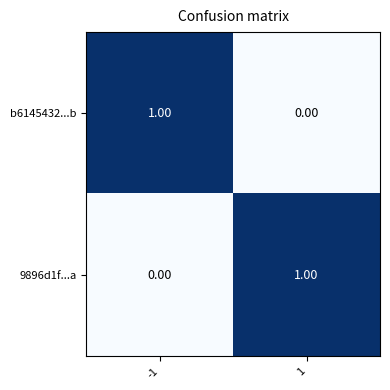

Is the value of b6145432...b at 1 greater than the value of 9896d1f...a at 1?

No